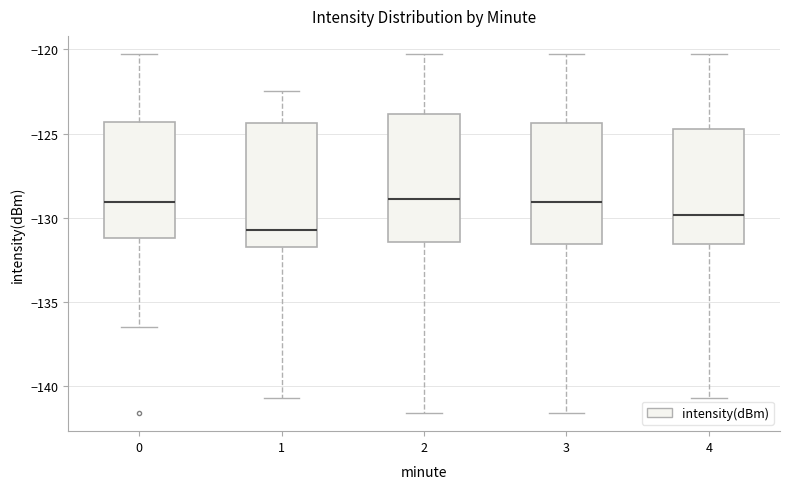

Reading left to right, read every box against the y-axis: the position of its median line, the range the box covers, and the ends of its whiskers. The values are not printed on the chart, so give them approximately, as read against the axis.

0: median -129.0, box -131.0 to -124.5, whiskers -136.5 to -120.5
1: median -130.5, box -131.5 to -124.5, whiskers -140.5 to -122.5
2: median -129.0, box -131.5 to -124.0, whiskers -141.5 to -120.5
3: median -129.0, box -131.5 to -124.5, whiskers -141.5 to -120.5
4: median -130.0, box -131.5 to -124.5, whiskers -140.5 to -120.5